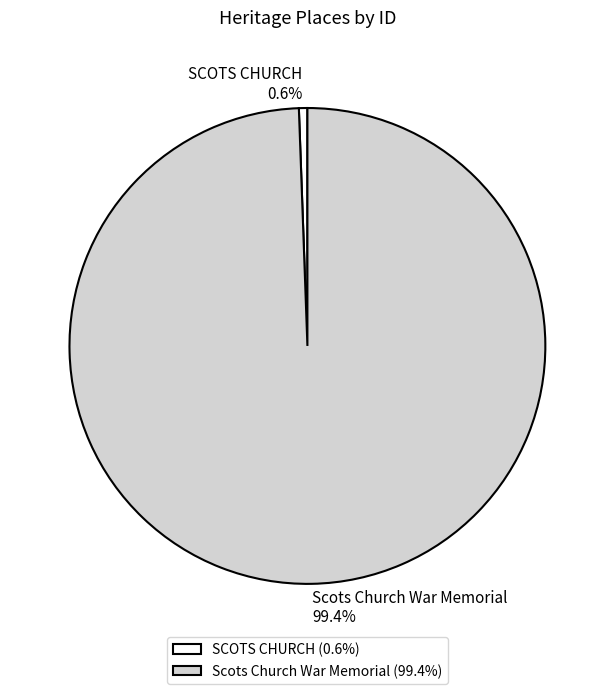

What percentage is NOT represented by SCOTS CHURCH?

99.4%